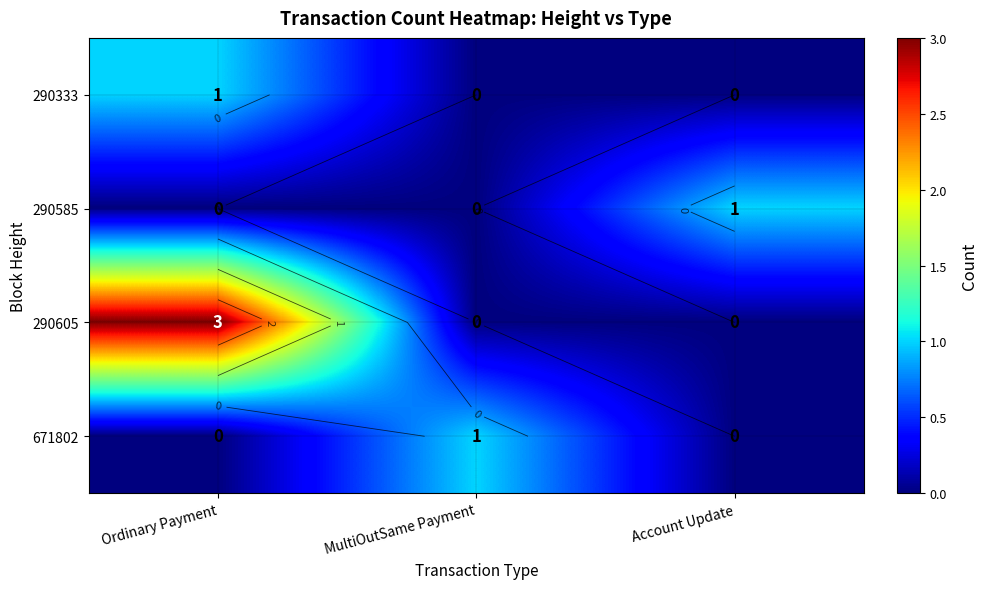

The 671802 series shows 1 at MultiOutSame Payment. True or false?

True